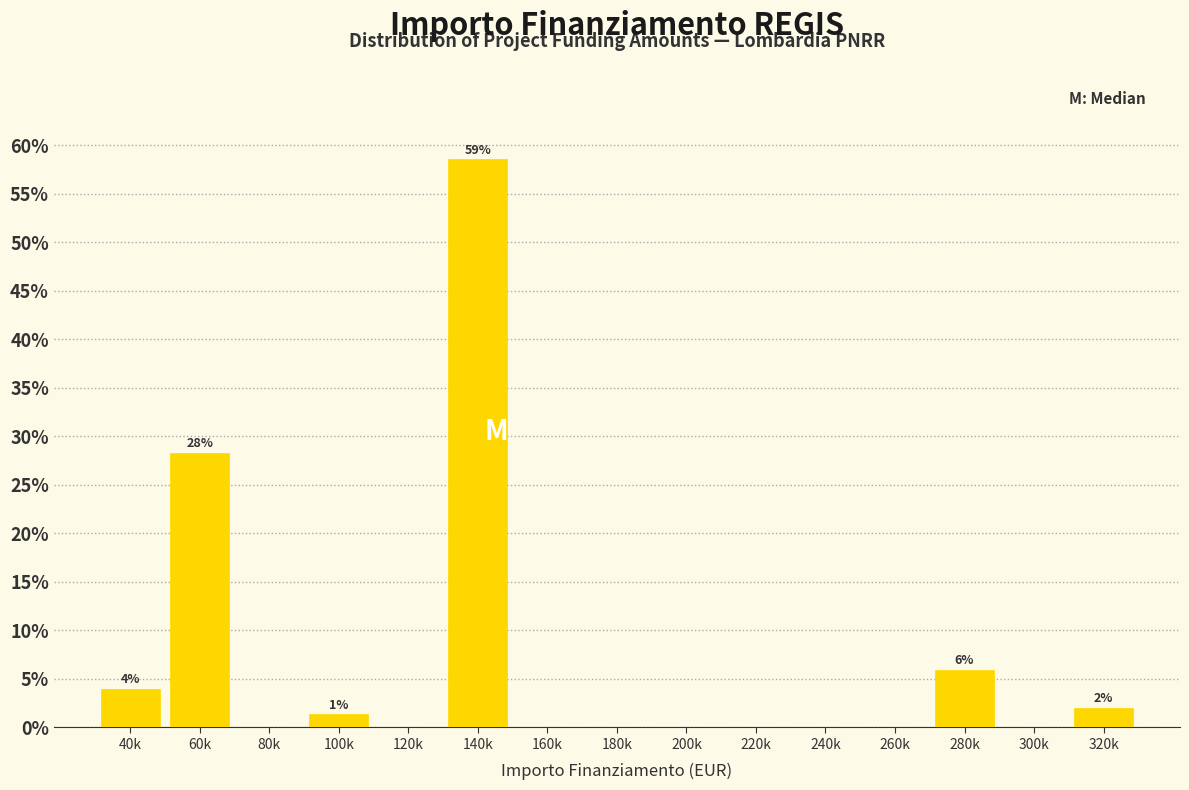

Reading left to right, list all the values displayed in this chart.

40k=3.9	60k=28.3	80k=0.0	100k=1.3	120k=0.0	140k=58.6	160k=0.0	180k=0.0	200k=0.0	220k=0.0	240k=0.0	260k=0.0	280k=5.9	300k=0.0	320k=2.0